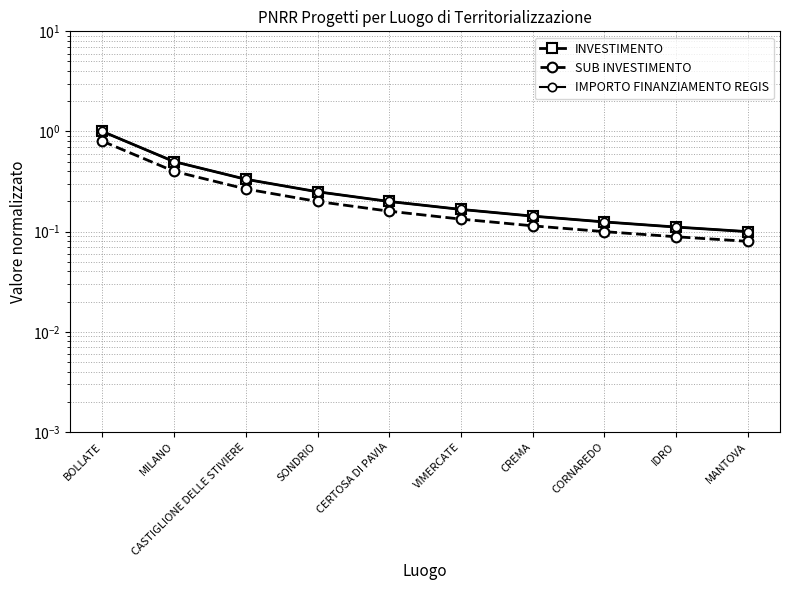

What are all the series names shown in the legend?

INVESTIMENTO, SUB INVESTIMENTO, IMPORTO FINANZIAMENTO REGIS